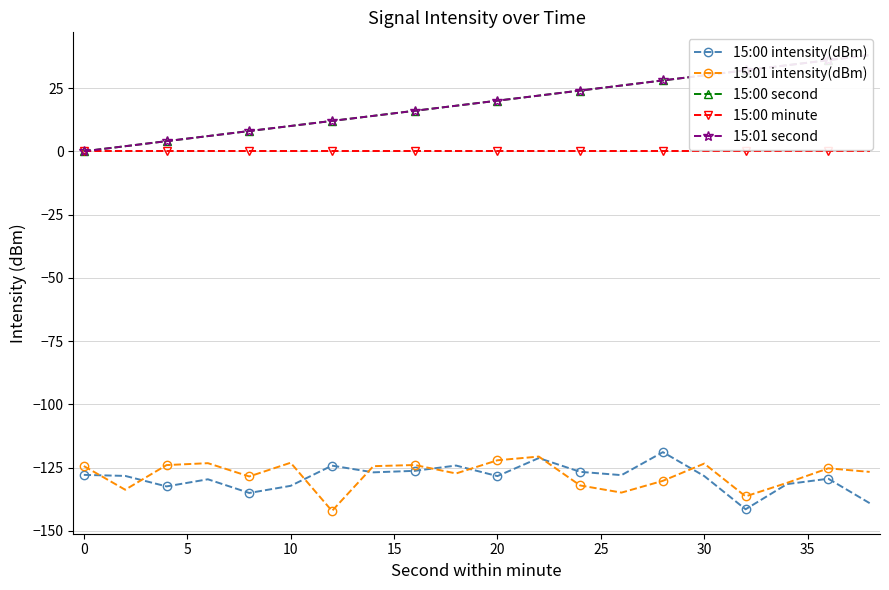

True or false: 15:00 minute and 15:00 intensity(dBm) intersect in this chart.

False